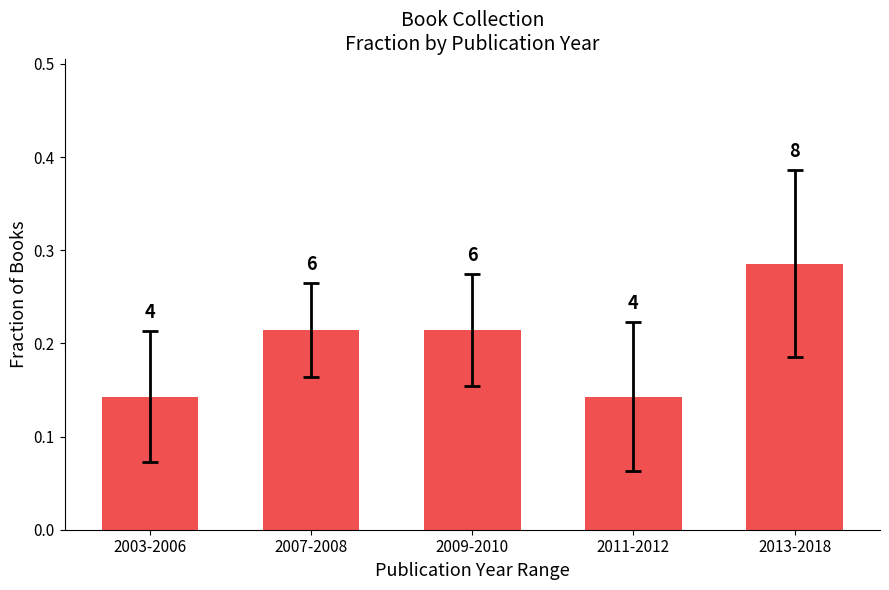

How many bars are there in total?

5